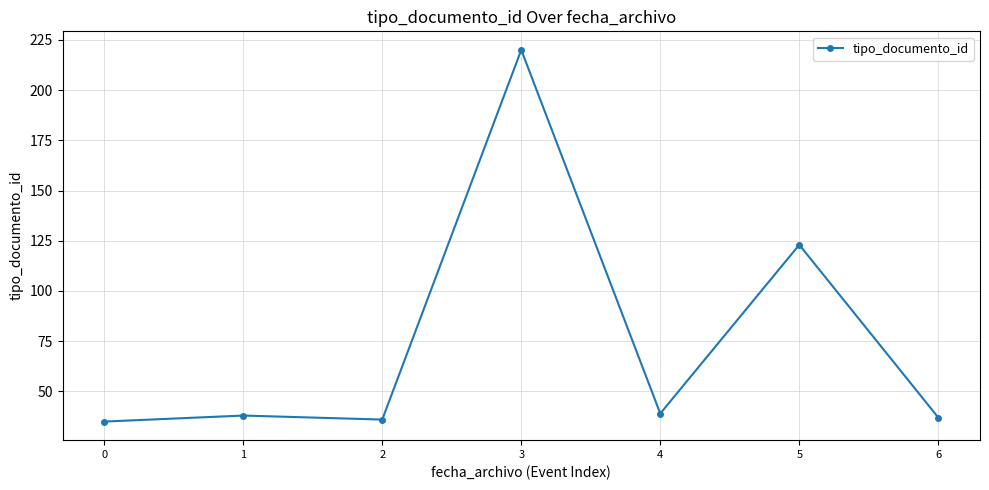

Reading right to left, transcribe all the data shown in this chart.

37	123	39	220	36	38	35